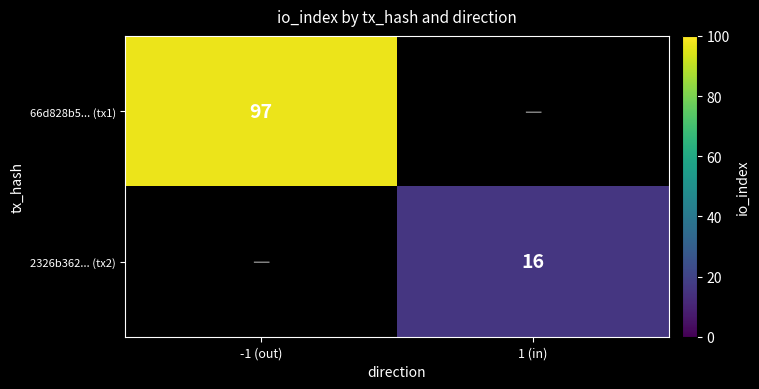

The value of 2326b362... (tx2) at 1 (in) is 27. True or false?

False